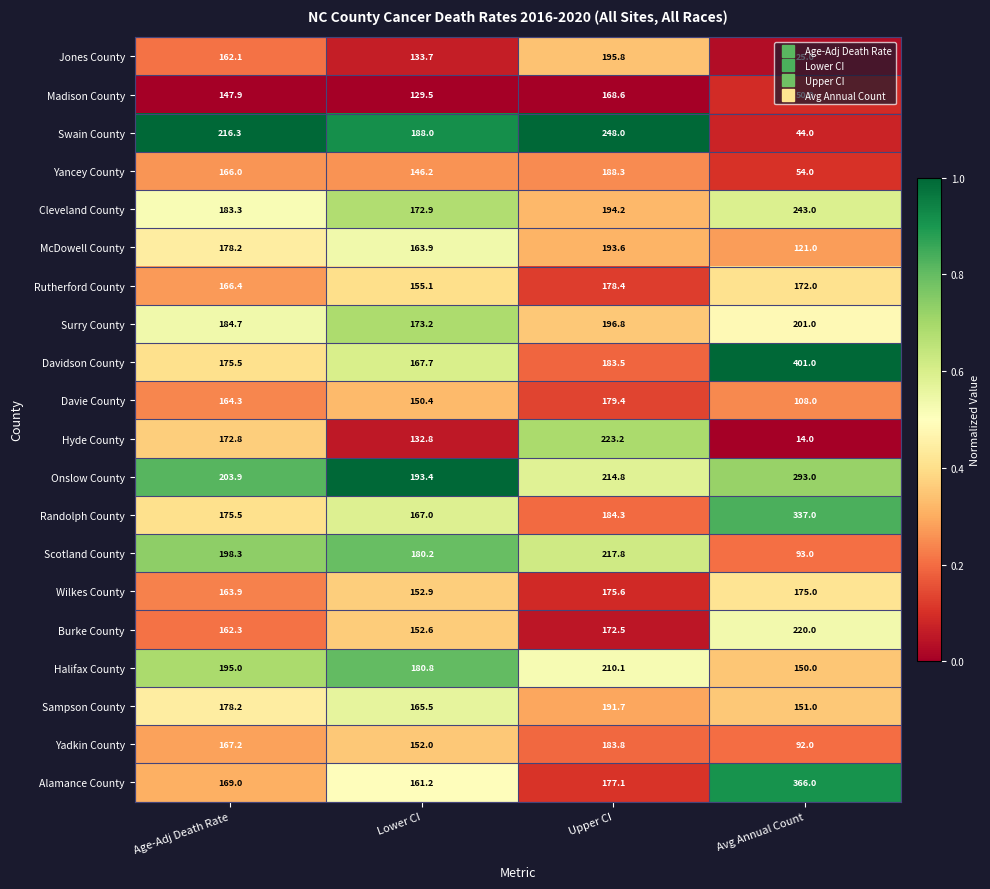

At which label is Burke County closest to 186?

Upper CI